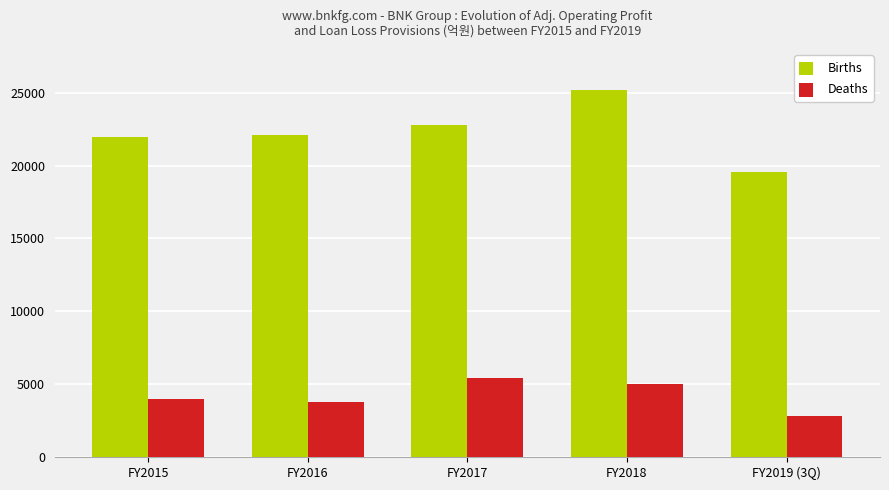

How many bars are there in total?

10